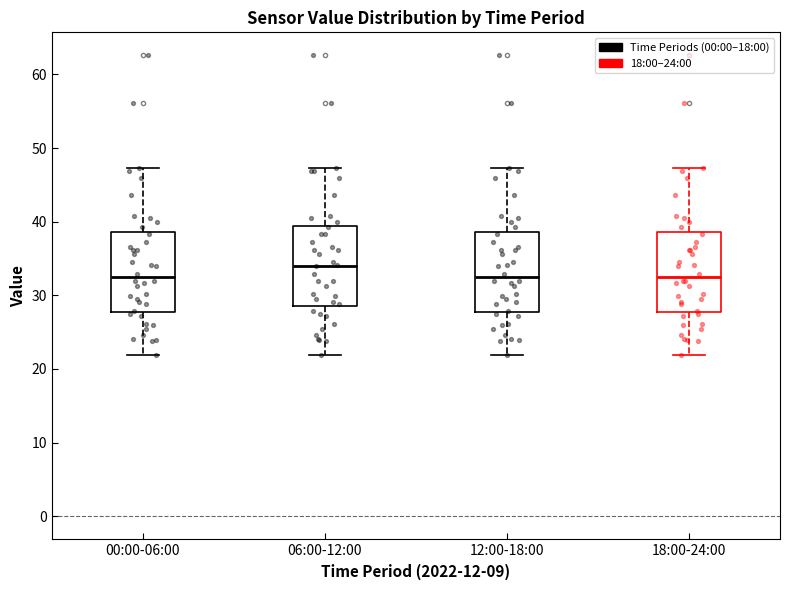

Reading left to right, transcribe this box plot: for each box, give where its median line is, the range the box spans, and where its two whiskers end, as read against the y-axis. The values are not printed on the chart, so give them approximately, as read against the axis.

00:00-06:00: median 32, box 28 to 39, whiskers 22 to 47
06:00-12:00: median 34, box 29 to 39, whiskers 22 to 47
12:00-18:00: median 32, box 28 to 39, whiskers 22 to 47
18:00-24:00: median 32, box 28 to 39, whiskers 22 to 47